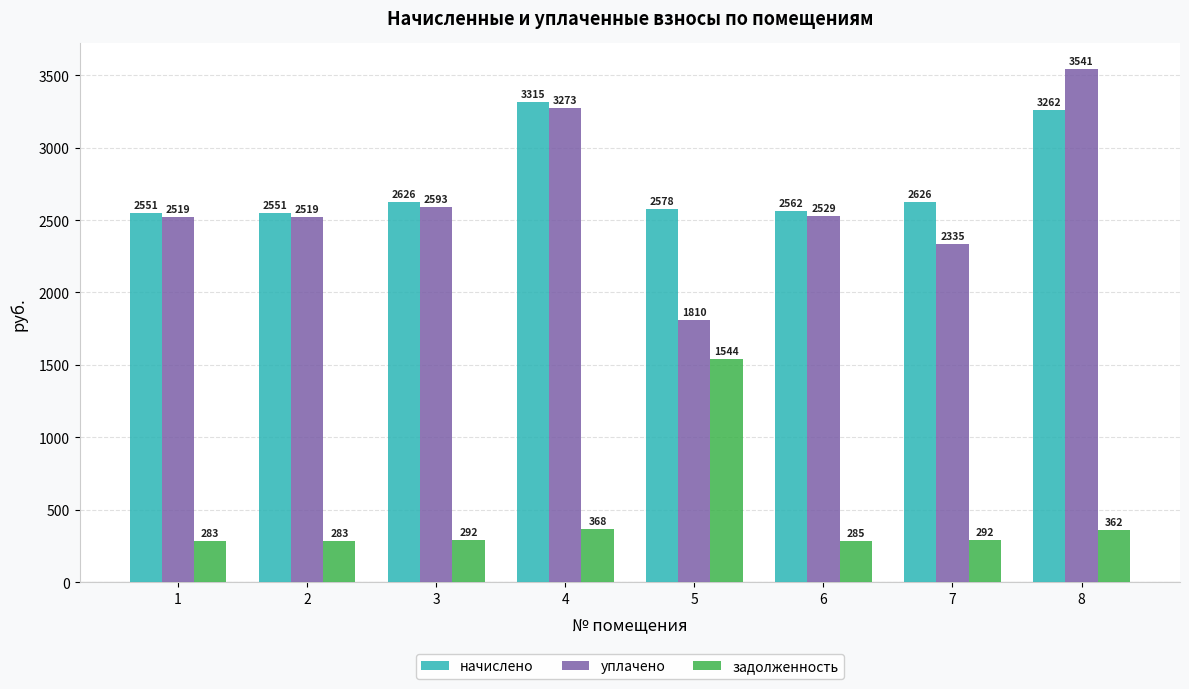

List the series in order of their peak value, lowest first.

задолженность, начислено, уплачено